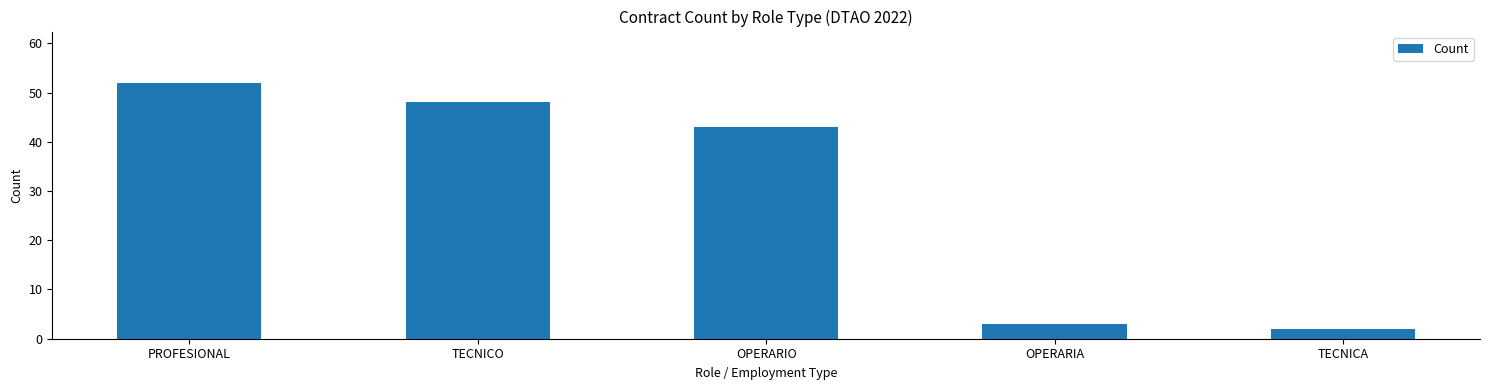

Reading left to right, what are all the values shown in this chart?

PROFESIONAL=52	TECNICO=48	OPERARIO=43	OPERARIA=3	TECNICA=2